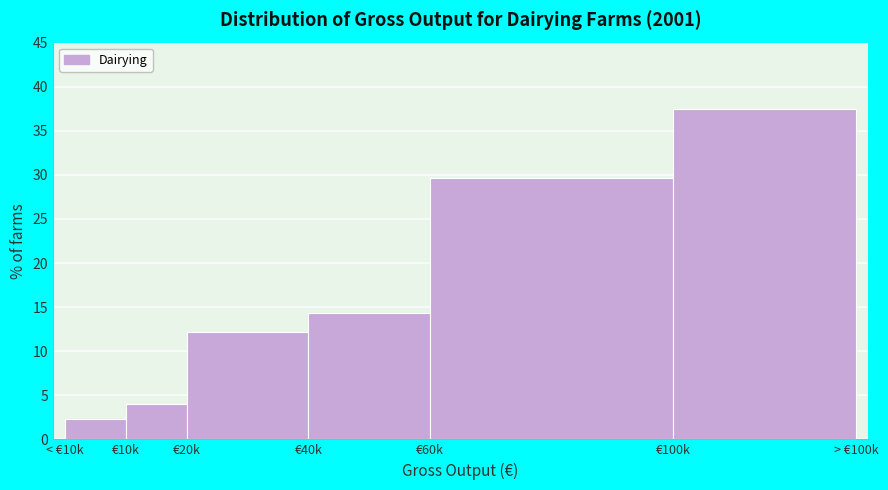

Reading left to right, list all the values displayed in this chart.

< €10k=2.3	€10k=4.0	€20k=12.2	€40k=14.3	€60k=29.7	€100k=37.5